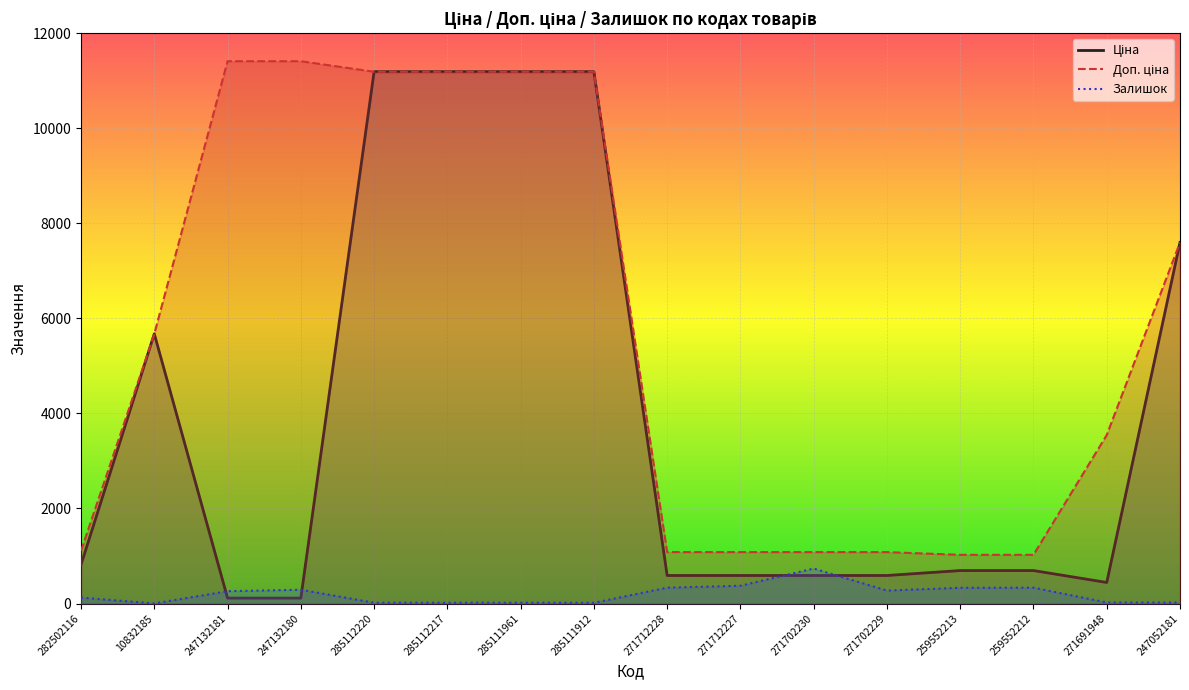

Which series has the largest total across all categories?

Доп. ціна